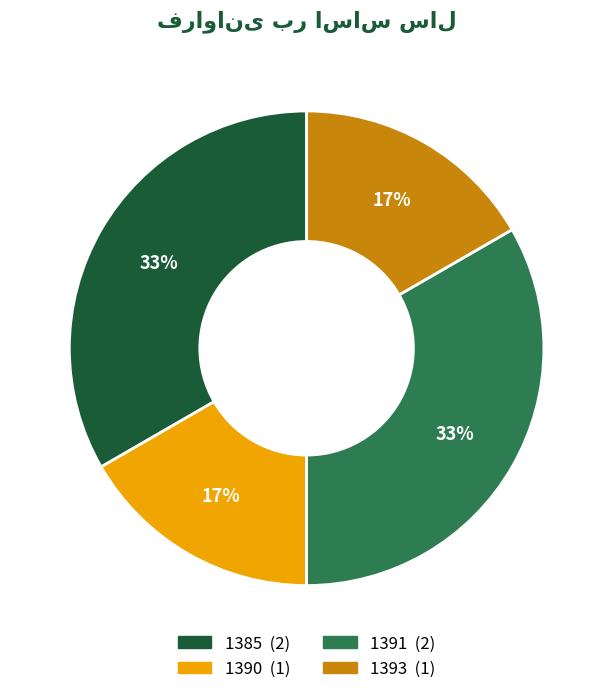

To the nearest percent, what is the combined percentage of 1390 and 1391?

50%